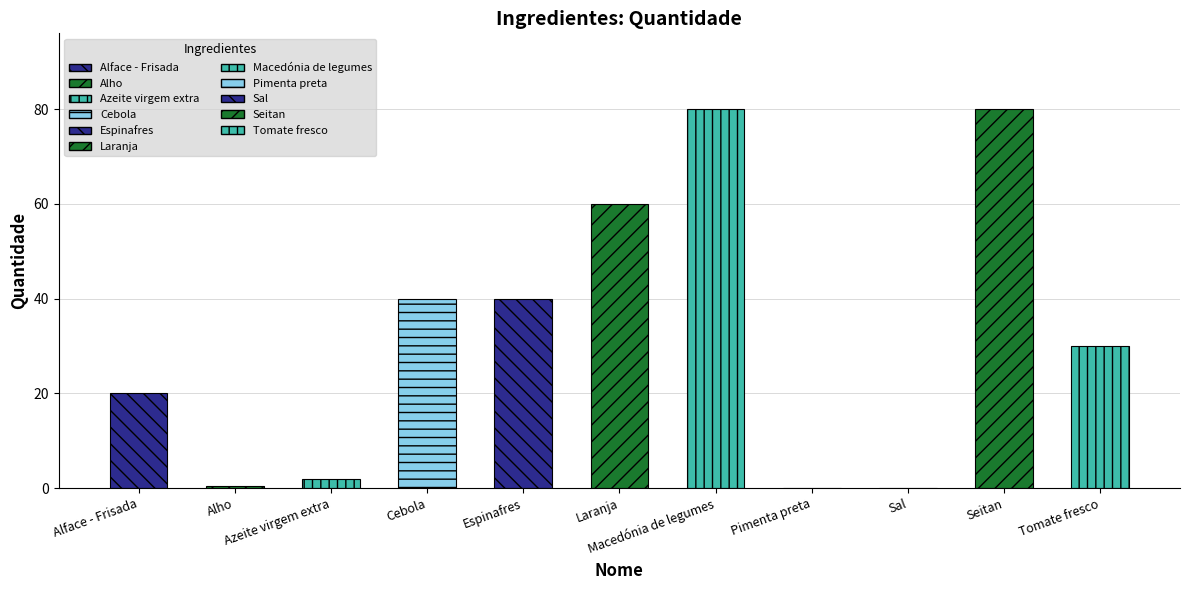

What is the difference between the maximum and minimum values?

80.0